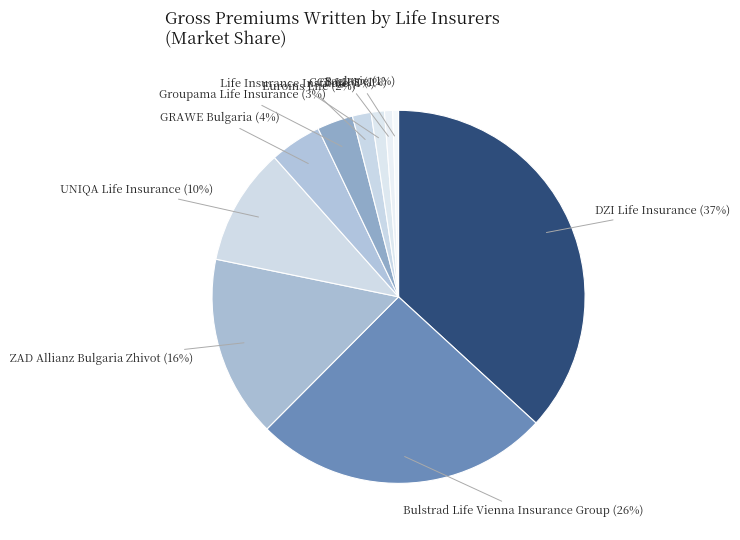

What percentage is the UNIQA Life Insurance slice, to the nearest percent?

10%